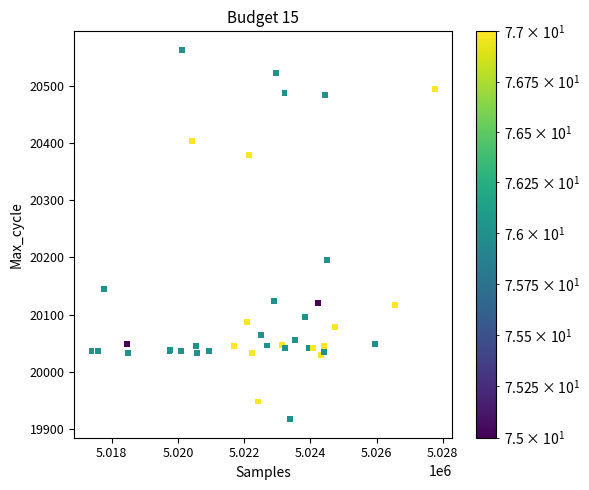

What Y value in the scatter plot is closest to 20240?

20196